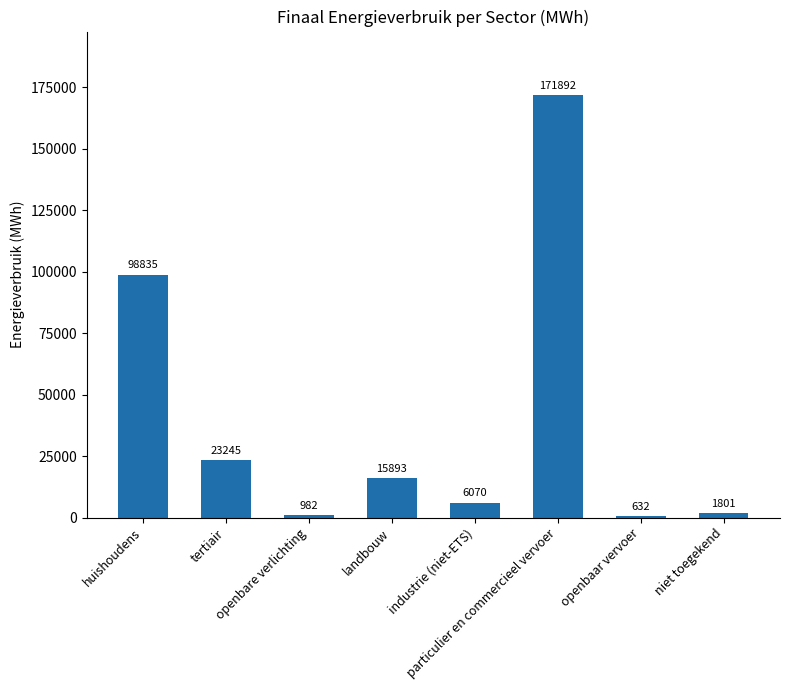

What is the difference between the maximum and minimum values?

171260.3